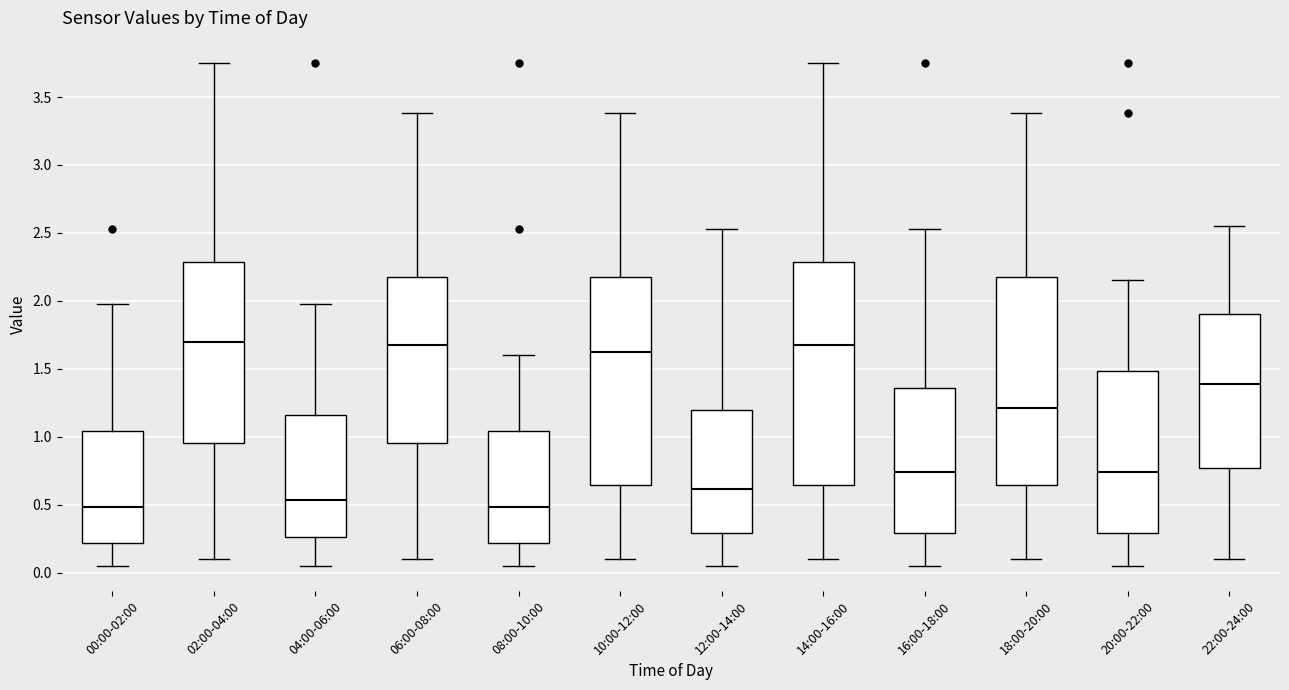

Reading left to right, transcribe this box plot: for each box, give where its median line is, the range the box spans, and where its two whiskers end, as read against the y-axis. The values are not printed on the chart, so give them approximately, as read against the axis.

00:00-02:00: median 0.50, box 0.20 to 1.05, whiskers 0.05 to 2.00
02:00-04:00: median 1.70, box 0.95 to 2.30, whiskers 0.10 to 3.75
04:00-06:00: median 0.55, box 0.25 to 1.15, whiskers 0.05 to 2.00
06:00-08:00: median 1.70, box 0.95 to 2.20, whiskers 0.10 to 3.40
08:00-10:00: median 0.50, box 0.20 to 1.05, whiskers 0.05 to 1.60
10:00-12:00: median 1.65, box 0.65 to 2.20, whiskers 0.10 to 3.40
12:00-14:00: median 0.60, box 0.30 to 1.20, whiskers 0.05 to 2.55
14:00-16:00: median 1.70, box 0.65 to 2.30, whiskers 0.10 to 3.75
16:00-18:00: median 0.75, box 0.30 to 1.35, whiskers 0.05 to 2.55
18:00-20:00: median 1.20, box 0.65 to 2.20, whiskers 0.10 to 3.40
20:00-22:00: median 0.75, box 0.30 to 1.50, whiskers 0.05 to 2.15
22:00-24:00: median 1.40, box 0.75 to 1.90, whiskers 0.10 to 2.55